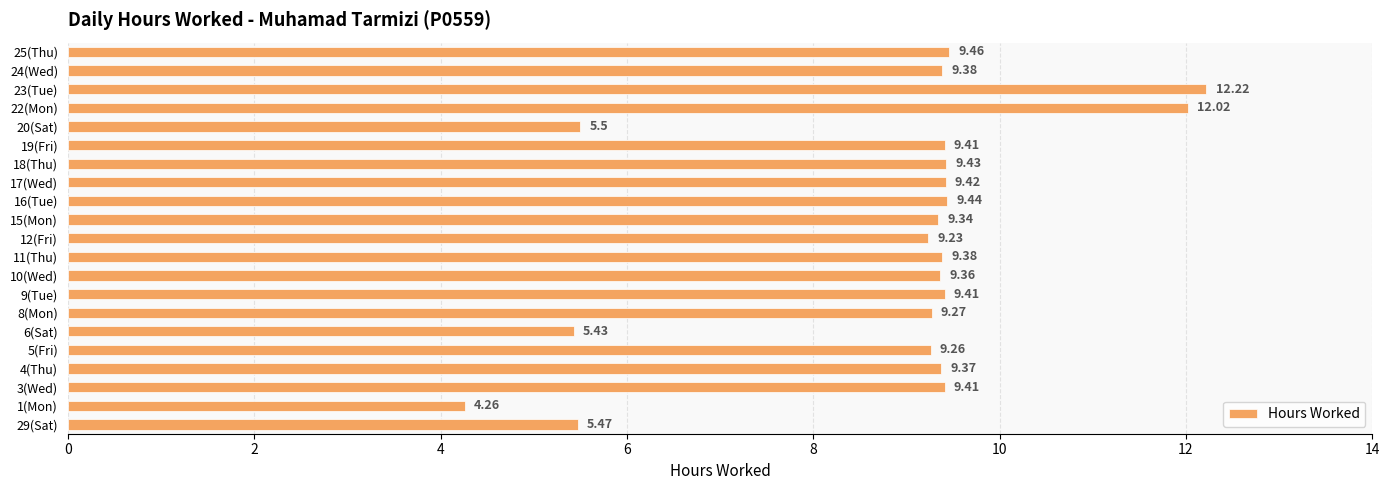

What is the sum of all values?

185.5